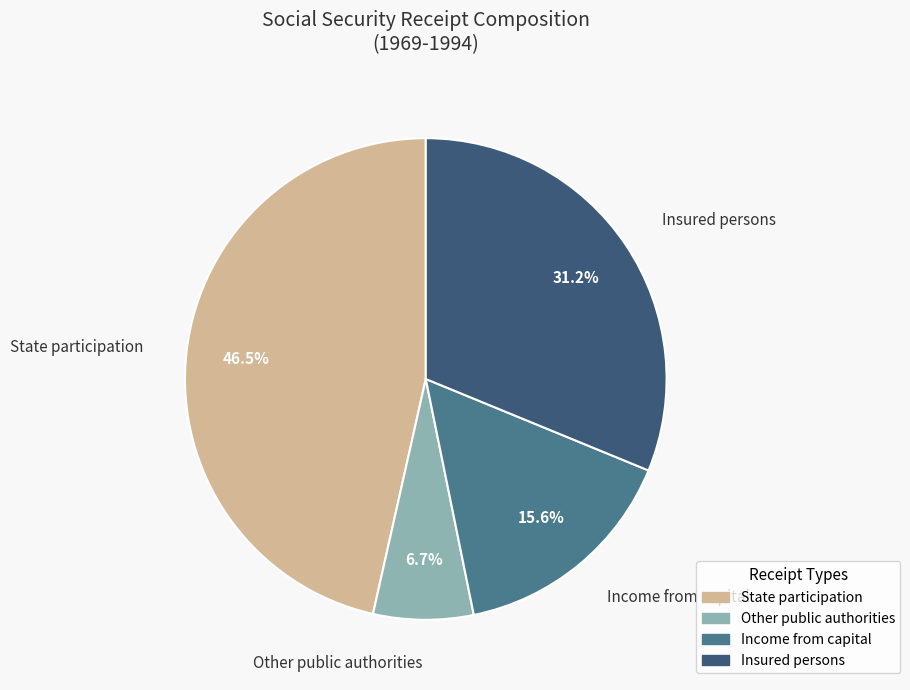

To the nearest percent, what is the difference between the largest and smallest slice percentages?

40%